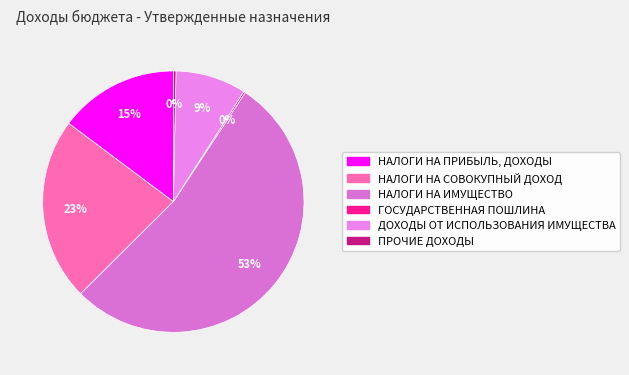

Is there any slice that represents more than half of the pie?

Yes